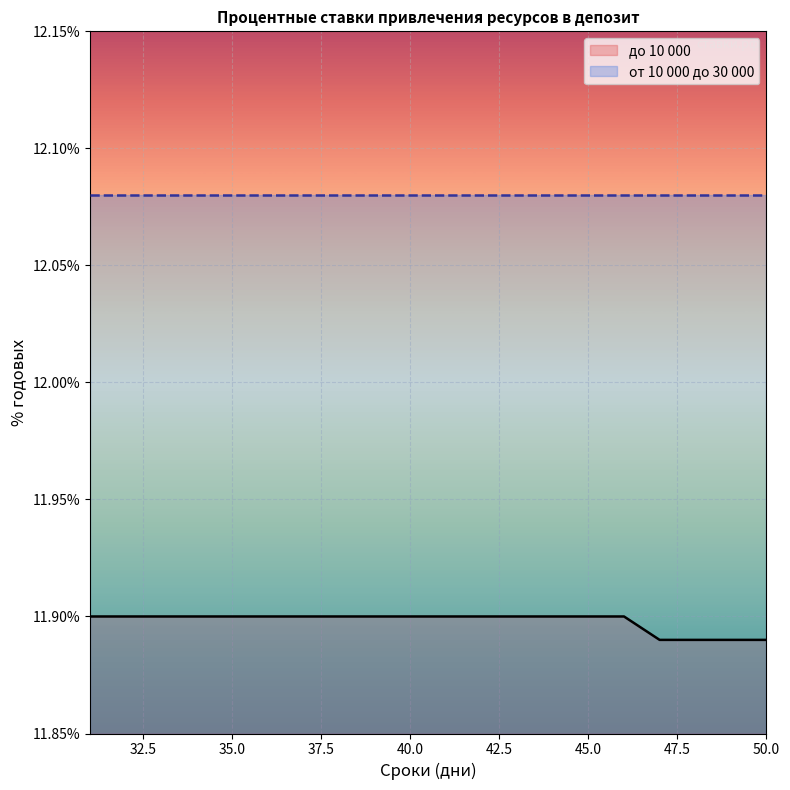

At which category does the chart reach its peak across all series?

31